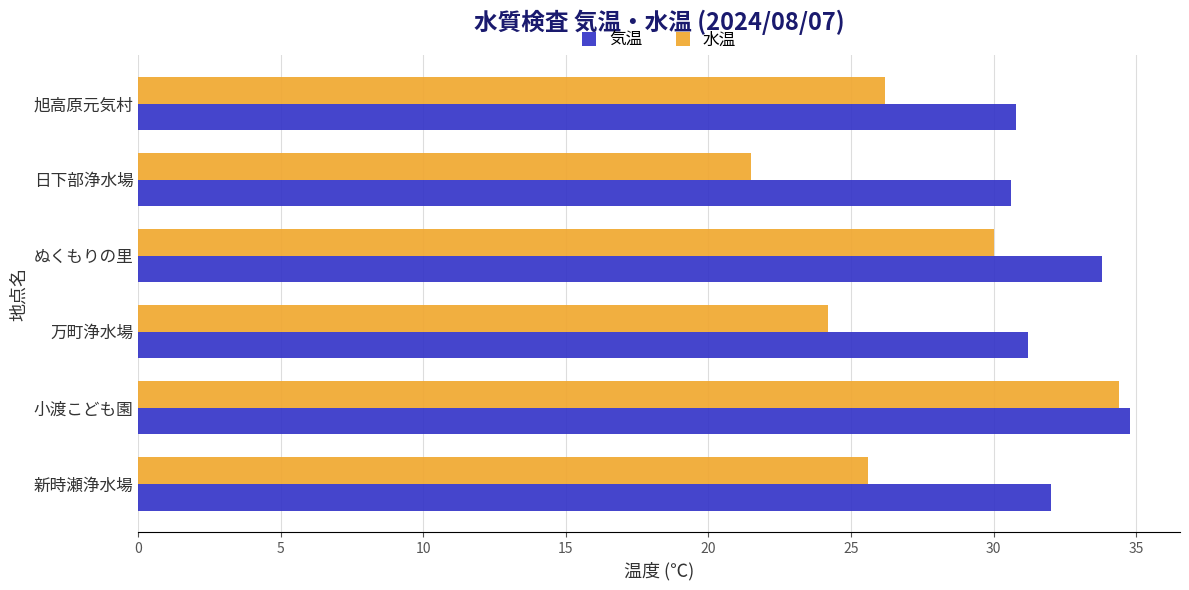

The value of 水温 at 日下部浄水場 is 21.5. True or false?

True